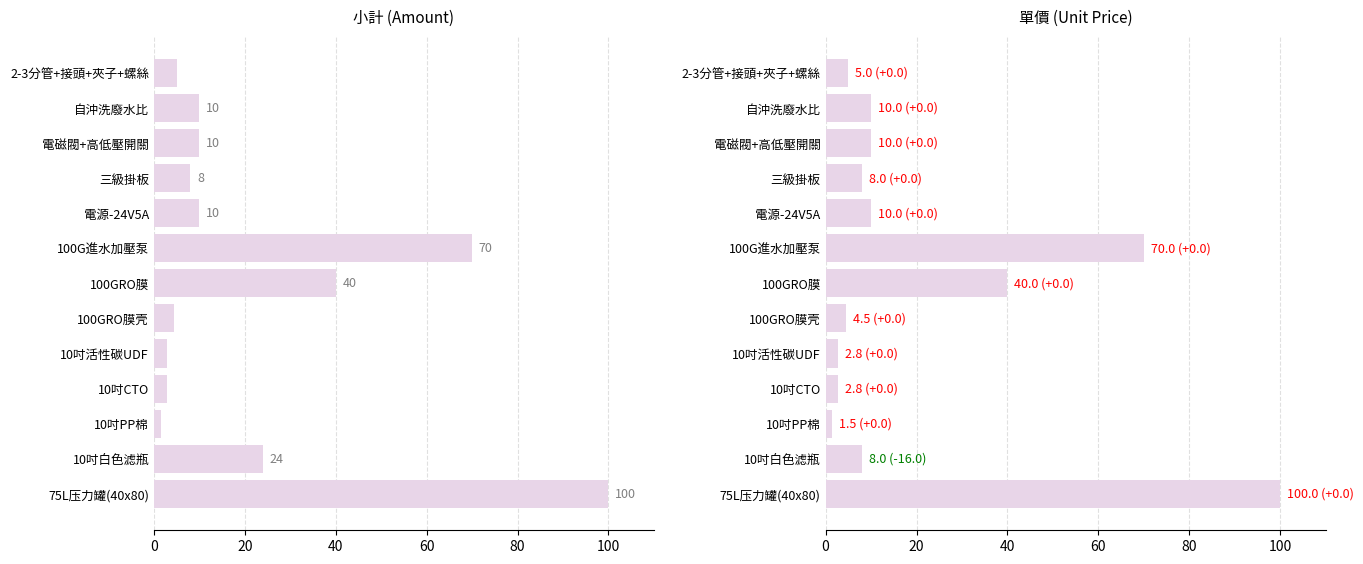

What is the average value of the 單價 series?

21.0